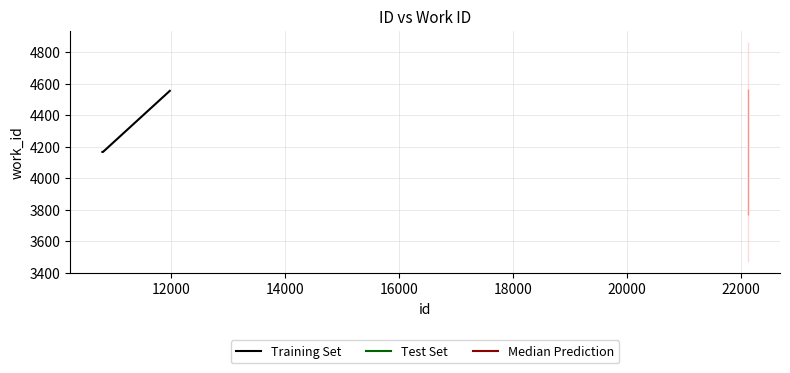

What is the minimum value for Training Set?

4167